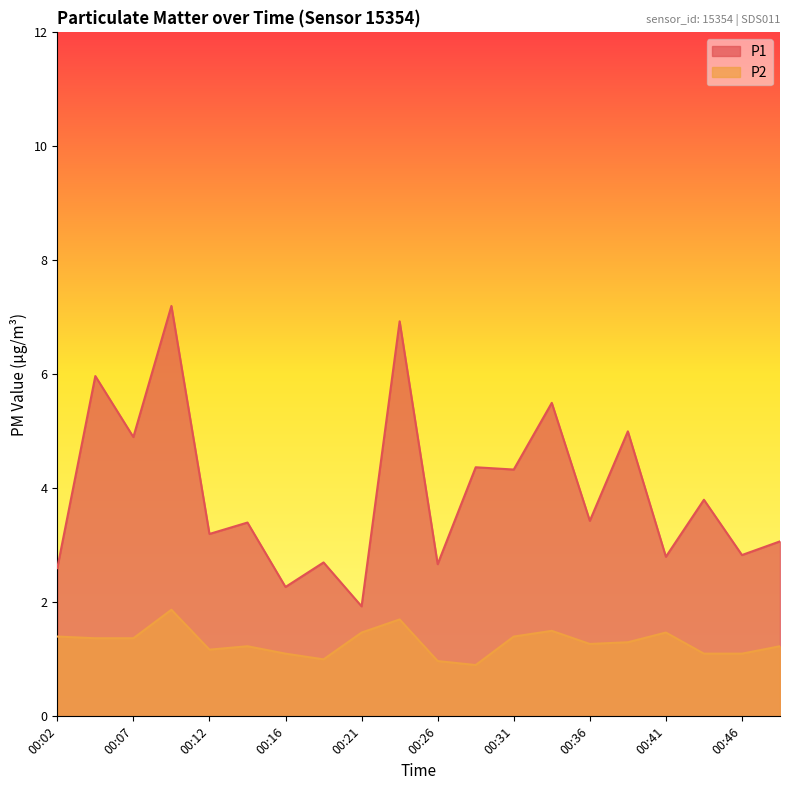

True or false: P1 has a value of 3.2 at 00:12.

True